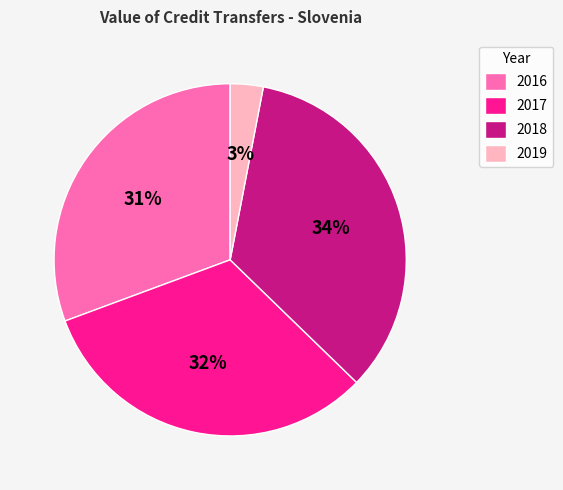

Which slice is the smallest?

2019